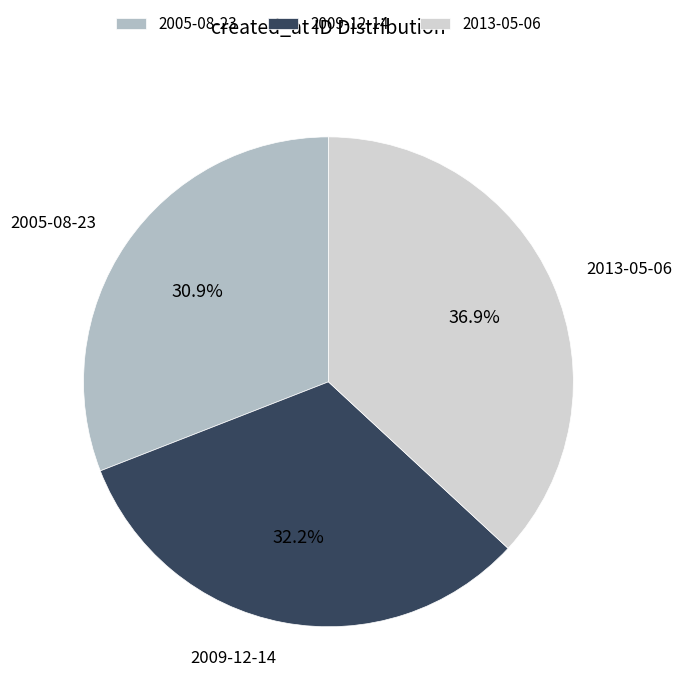

To the nearest percent, what is the difference between the 2013-05-06 and 2009-12-14 slice percentages?

5%